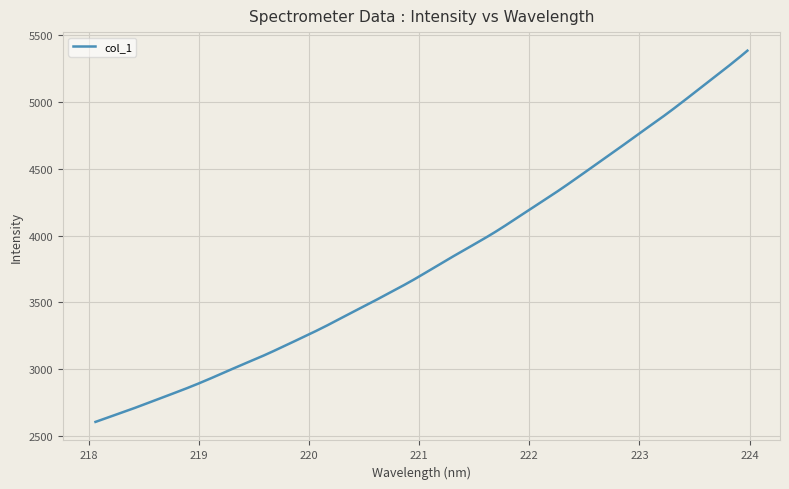

What is the difference between the maximum and minimum values?

2783.7